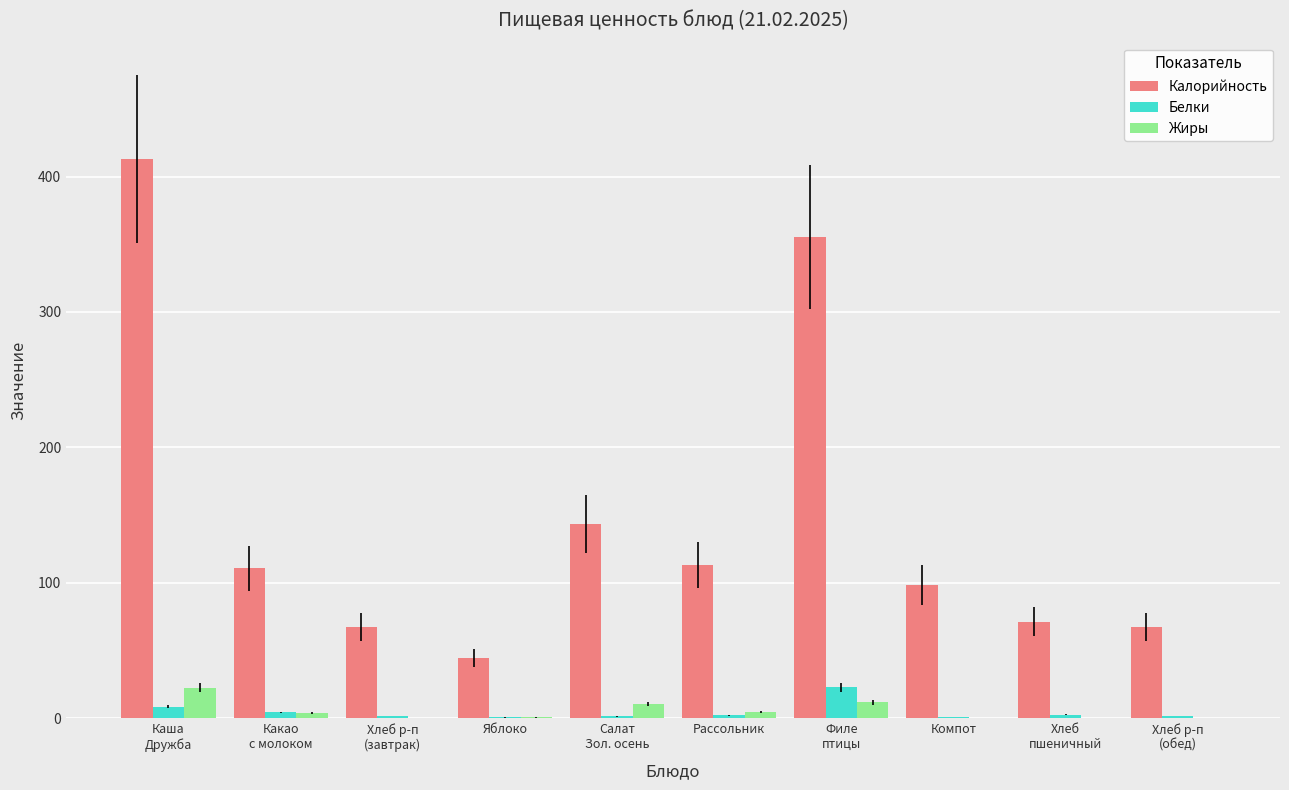

How many categories are shown in the chart?

10